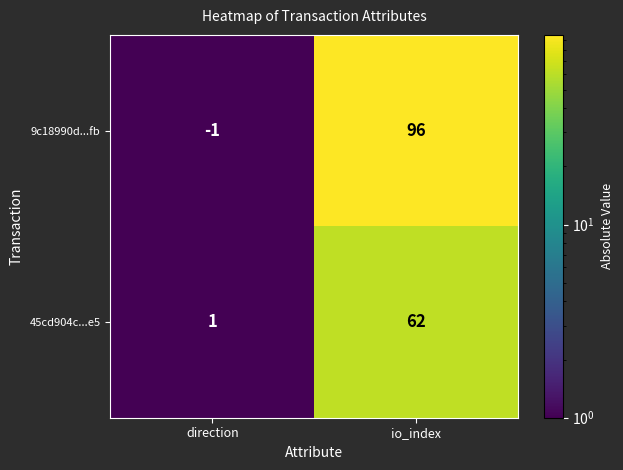

List the series in order of their peak value, lowest first.

45cd904c...e5, 9c18990d...fb